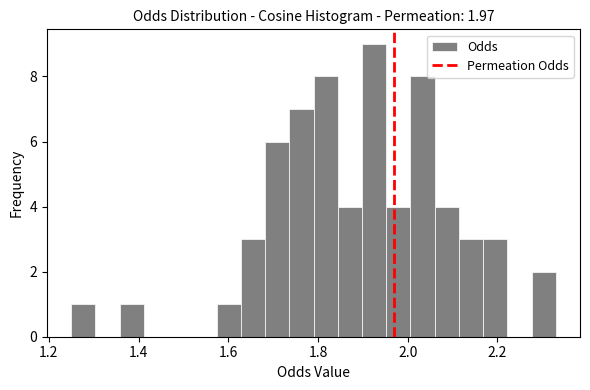

Around what value on the x-axis is the tallest bar? Give the approximate position of its centre, as read against the axis.

1.92